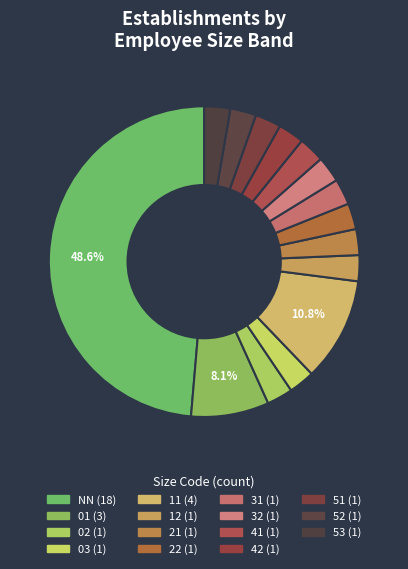

How many slices are in this pie chart?

15